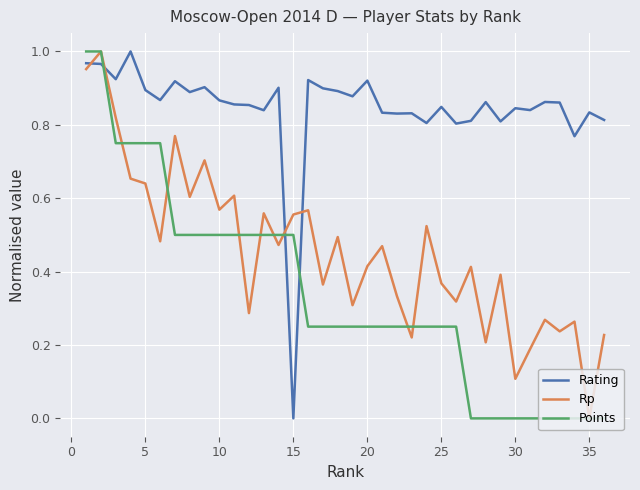

After their last crossing, which series has the higher values: Points or Rating?

Rating